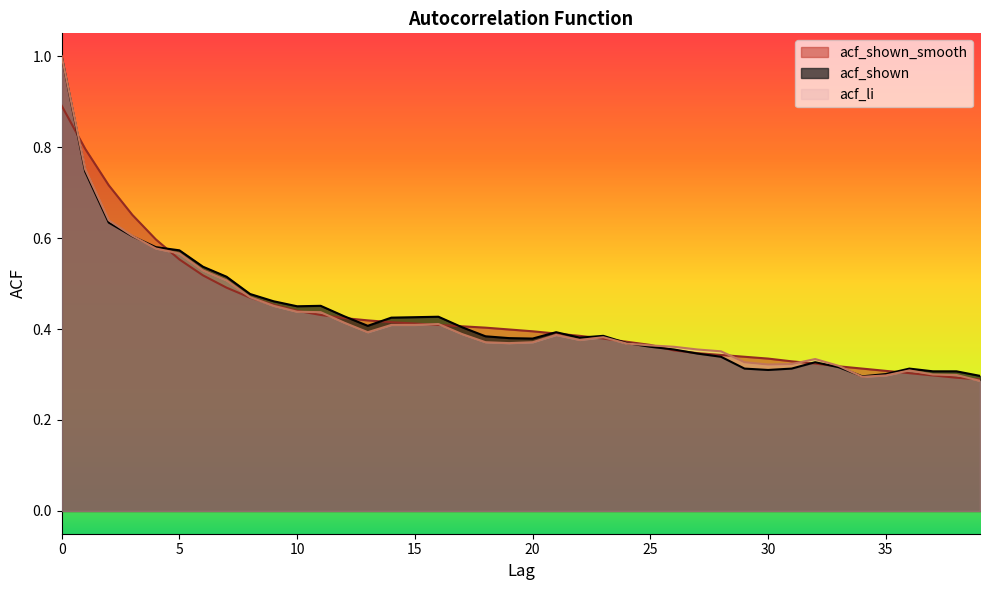

Rank the series by their average value, from lowest to highest.

acf_li, acf_shown, acf_shown_smooth